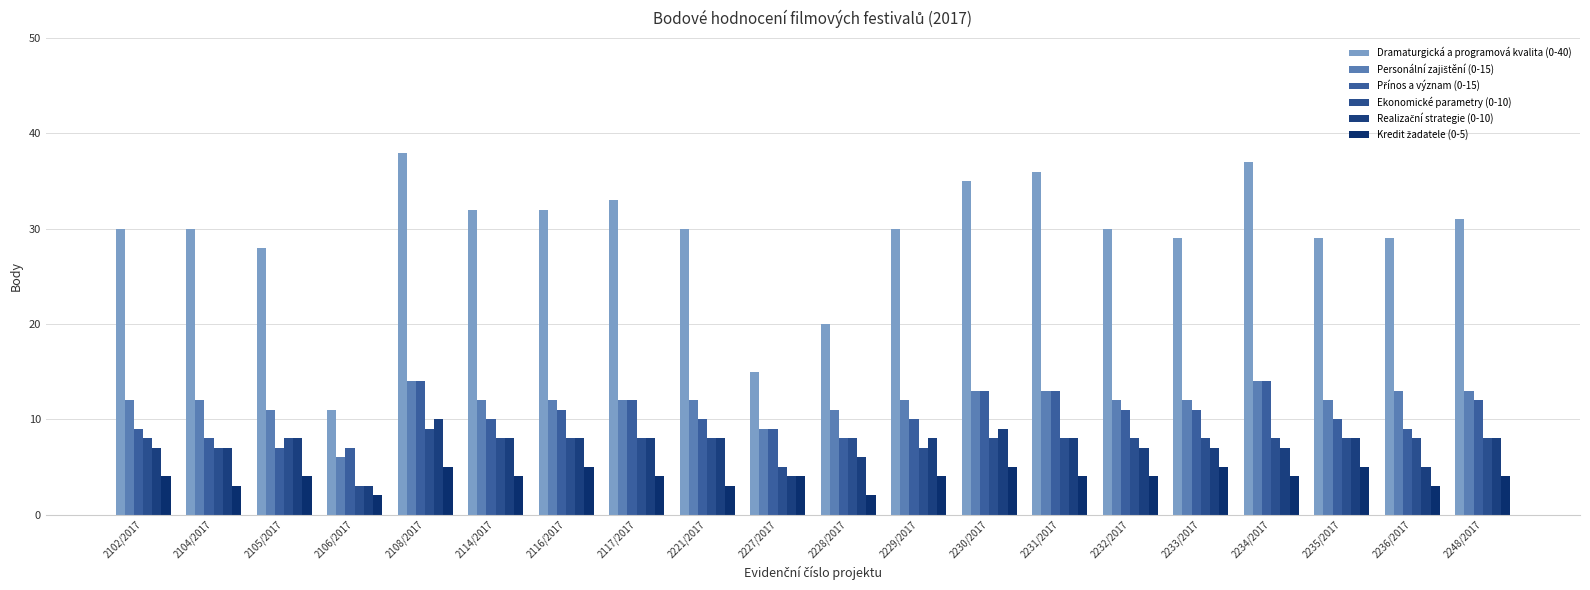

At which category is the sum across all series the highest?

2108/2017